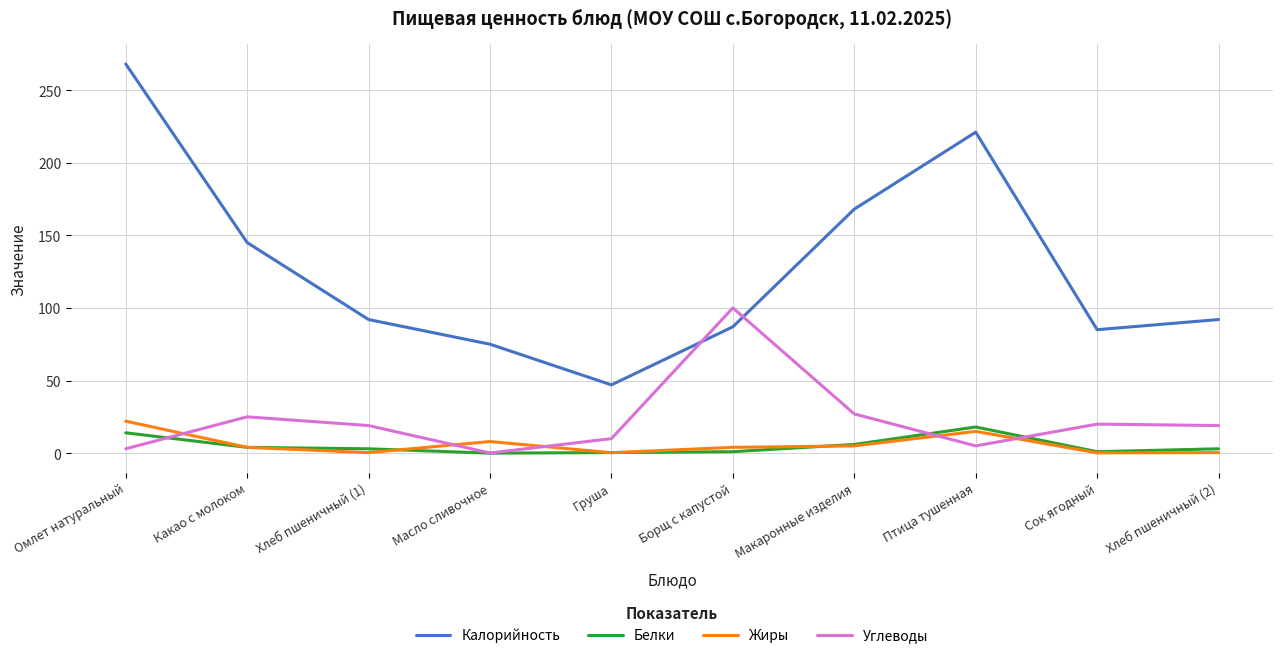

Rank the series at Омлет натуральный from lowest to highest value.

Углеводы, Белки, Жиры, Калорийность